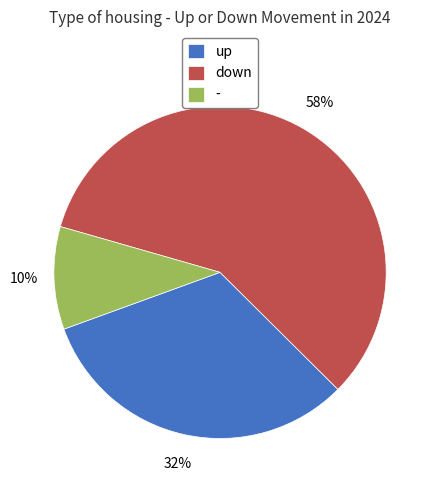

Is there a majority slice in this chart?

Yes